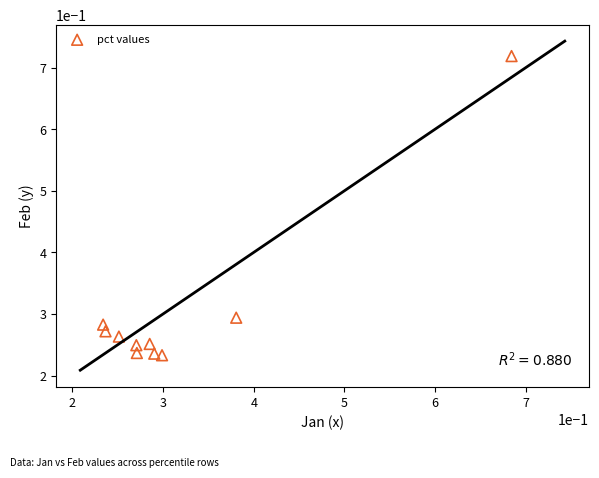

What is the range of Y values (max minus min)?

0.5